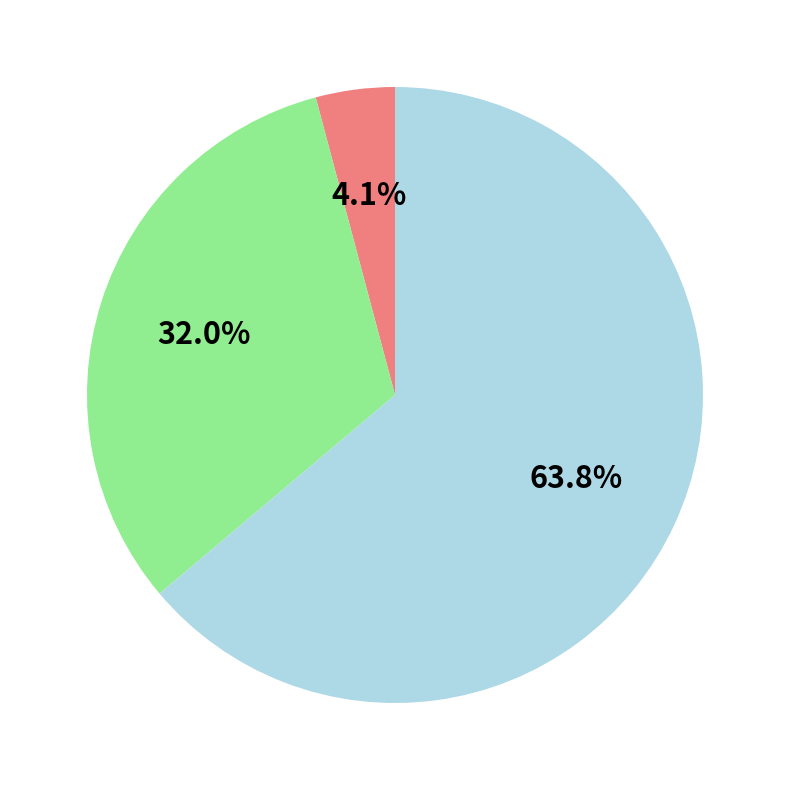

Is there a majority slice in this chart?

Yes